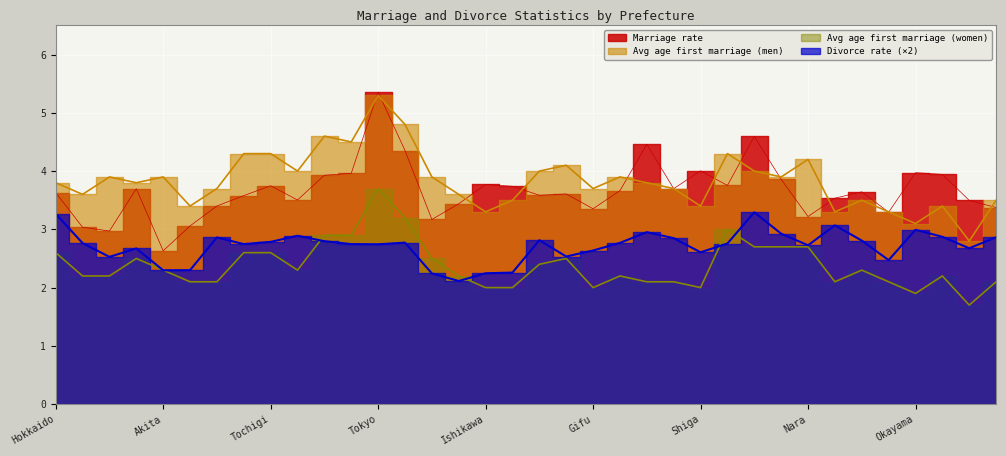

The Avg age first marriage (men) series shows 1.7 at Miyagi. True or false?

False